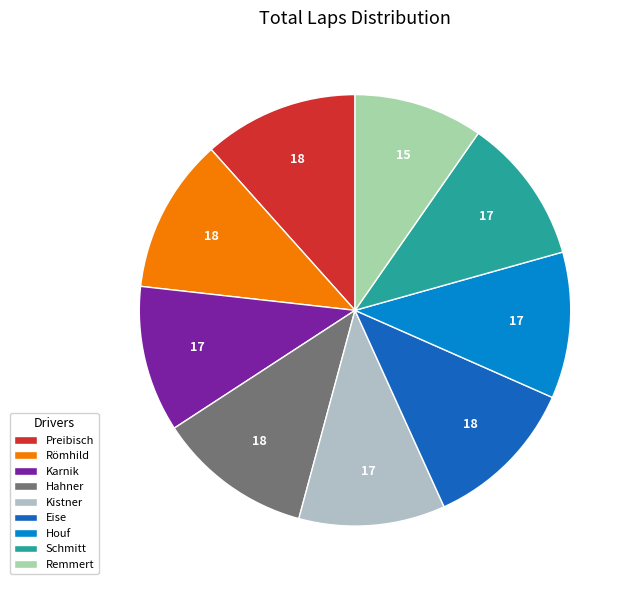

How many slices are in this pie chart?

9